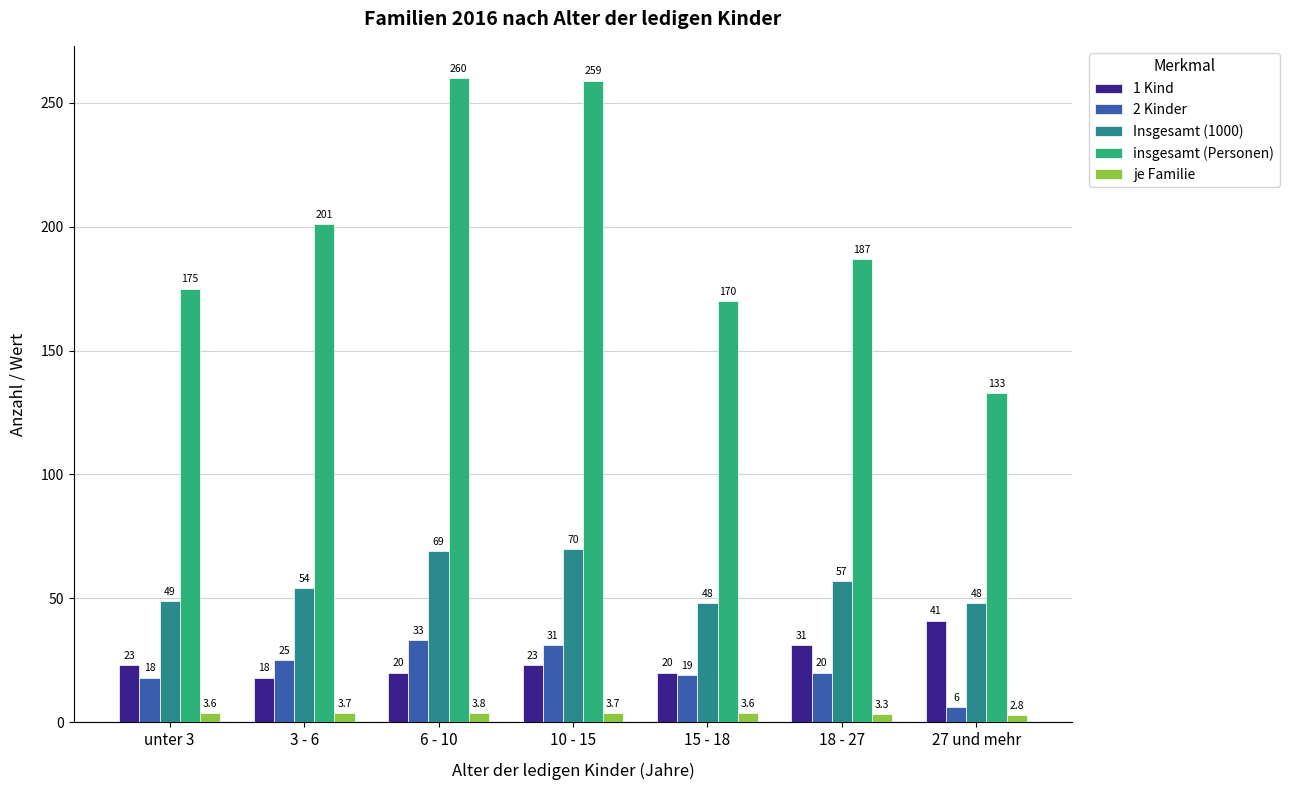

Rank the categories by 2 Kinder value from lowest to highest.

27 und mehr, unter 3, 15 - 18, 18 - 27, 3 - 6, 10 - 15, 6 - 10